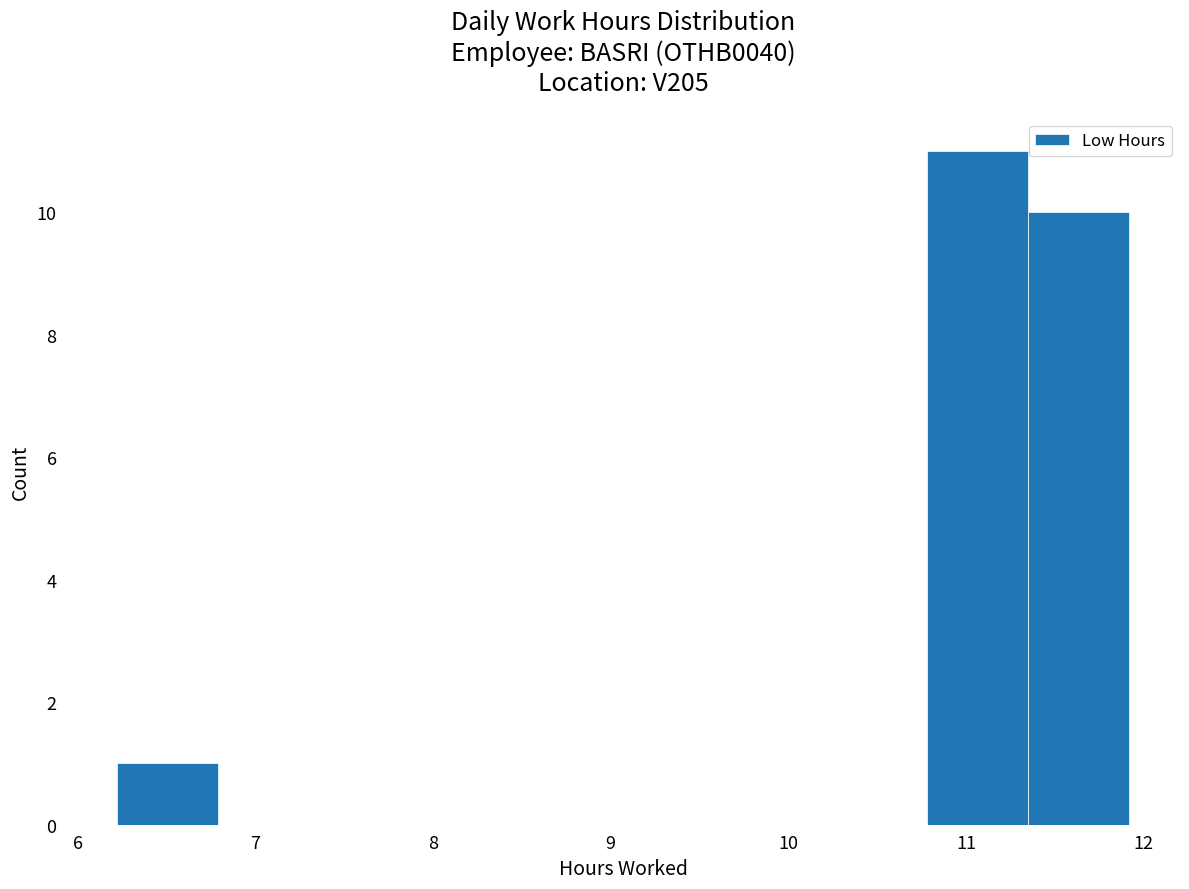

What is the height of the bar covering 6.22 to 6.79 on the x-axis? Neither the bar edges nor the heights are printed on the chart, so give them approximately, as read against the axes.

1